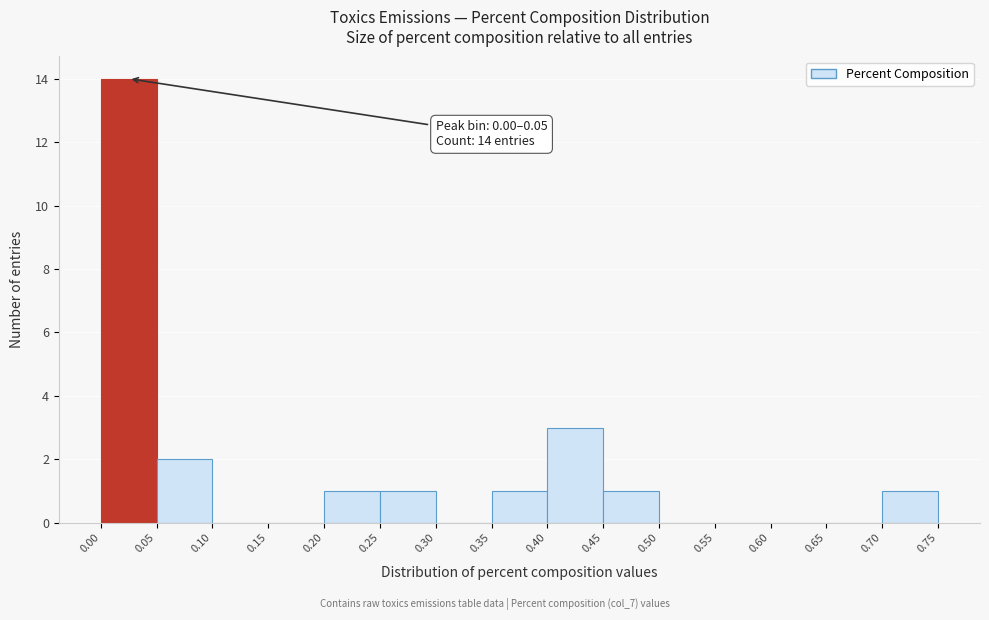

Over which range of the x-axis is the bar tallest?

0.00 to 0.05